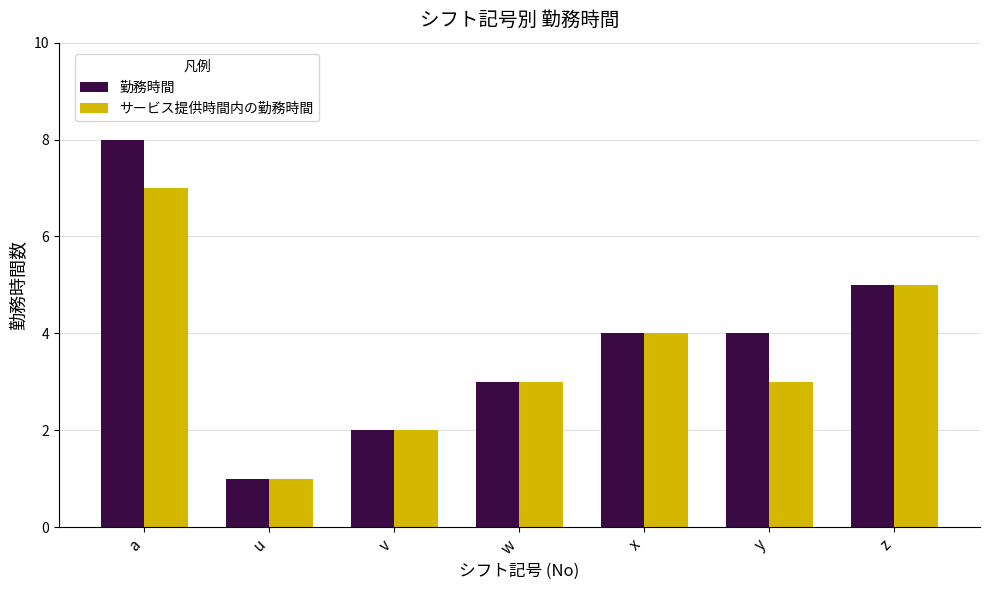

Reading right to left, extract all data points from this chart.

勤務時間: z=5	y=4	x=4	w=3	v=2	u=1	a=8
サービス提供時間内の勤務時間: z=5	y=3	x=4	w=3	v=2	u=1	a=7